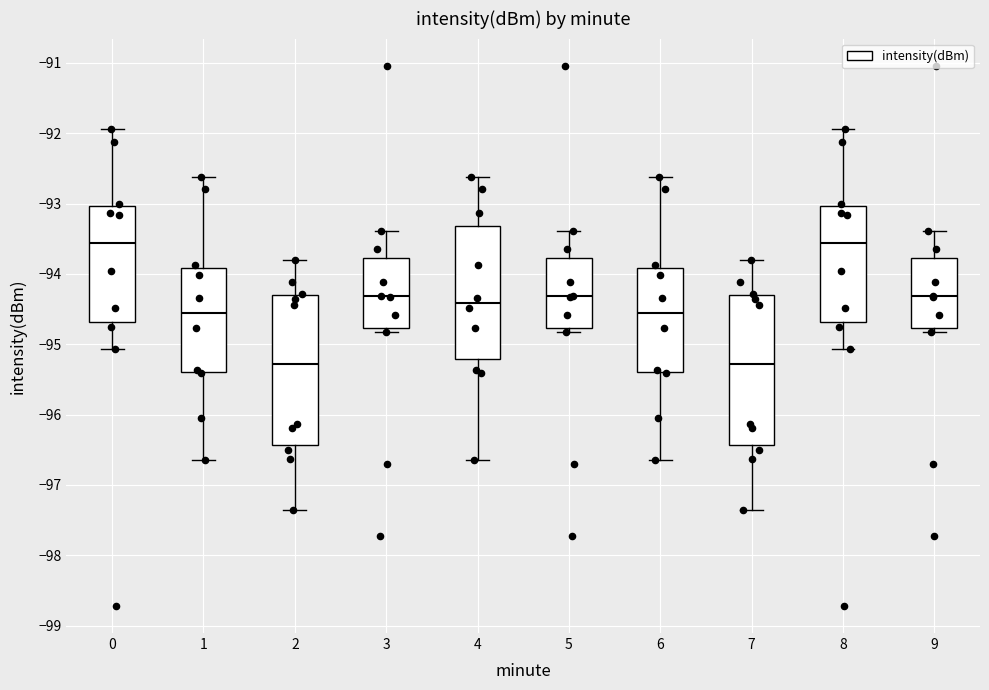

Reading left to right, read every box against the y-axis: the position of its median line, the range the box covers, and the ends of its whiskers. The values are not printed on the chart, so give them approximately, as read against the axis.

0: median -93.6, box -94.7 to -93.0, whiskers -95.1 to -91.9
1: median -94.6, box -95.4 to -93.9, whiskers -96.6 to -92.6
2: median -95.3, box -96.4 to -94.3, whiskers -97.4 to -93.8
3: median -94.3, box -94.8 to -93.8, whiskers -94.8 (just below the box's lower edge) to -93.4
4: median -94.4, box -95.2 to -93.3, whiskers -96.6 to -92.6
5: median -94.3, box -94.8 to -93.8, whiskers -94.8 (just below the box's lower edge) to -93.4
6: median -94.6, box -95.4 to -93.9, whiskers -96.6 to -92.6
7: median -95.3, box -96.4 to -94.3, whiskers -97.4 to -93.8
8: median -93.6, box -94.7 to -93.0, whiskers -95.1 to -91.9
9: median -94.3, box -94.8 to -93.8, whiskers -94.8 (just below the box's lower edge) to -93.4